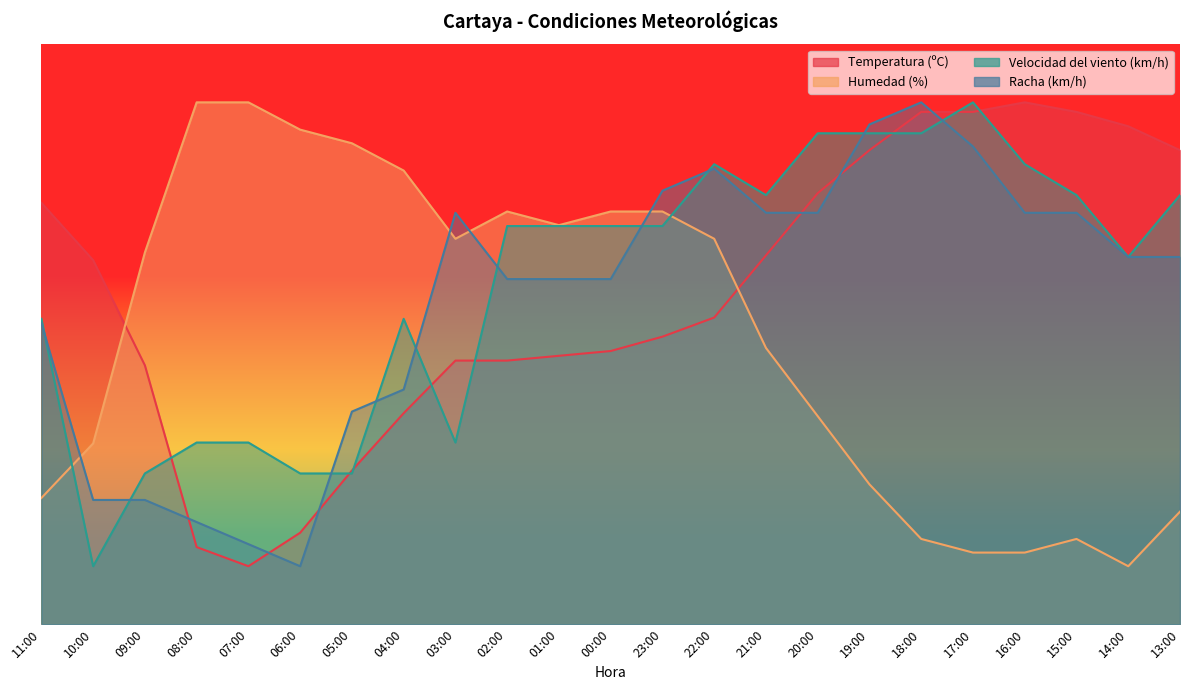

Where does the Velocidad del viento (km/h) series first go above 68?

02:00